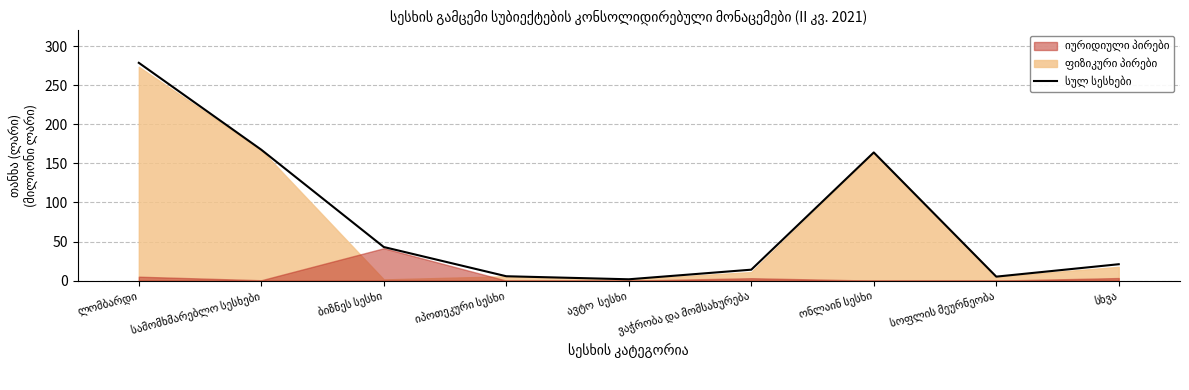

The chart shows a value of 1.7 at ავტო  სესხი. True or false?

True